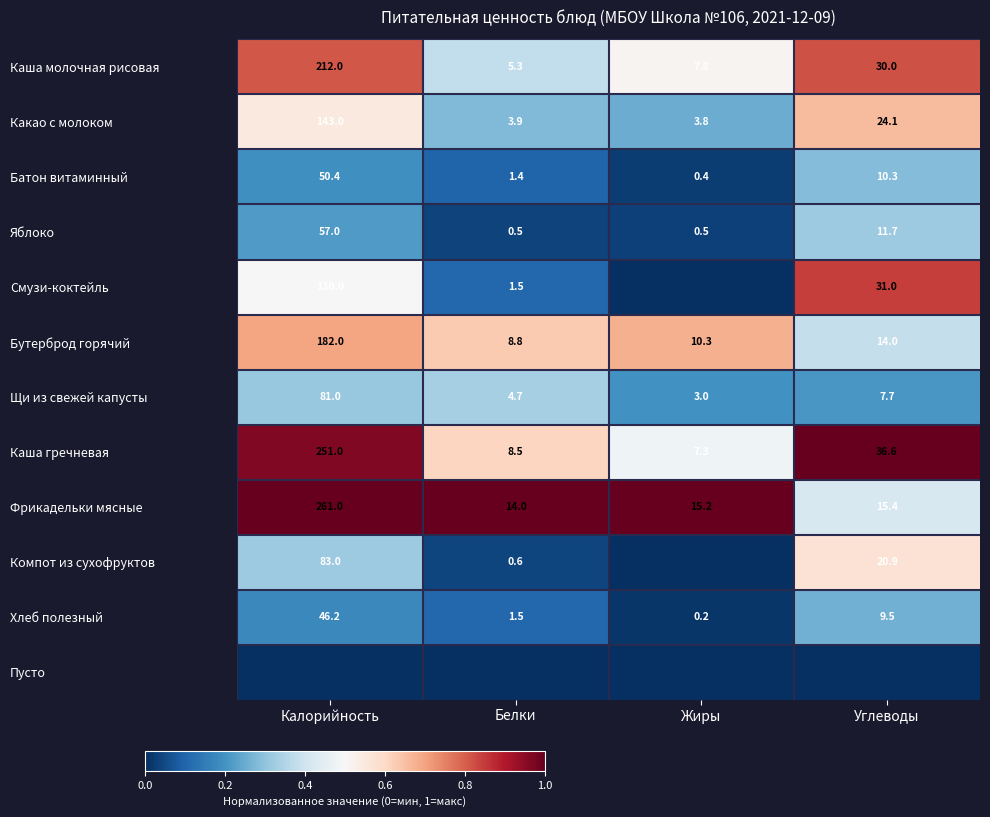

What is the average value of the Яблоко series?

17.4